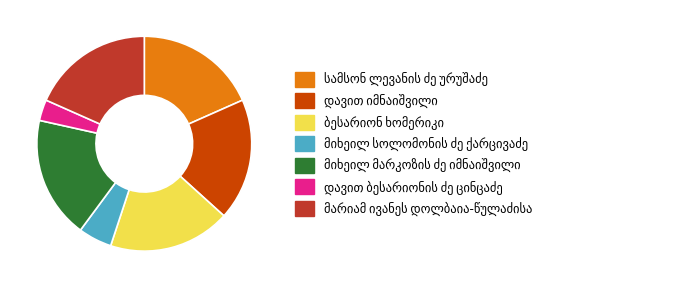

Is there a majority slice in this chart?

No